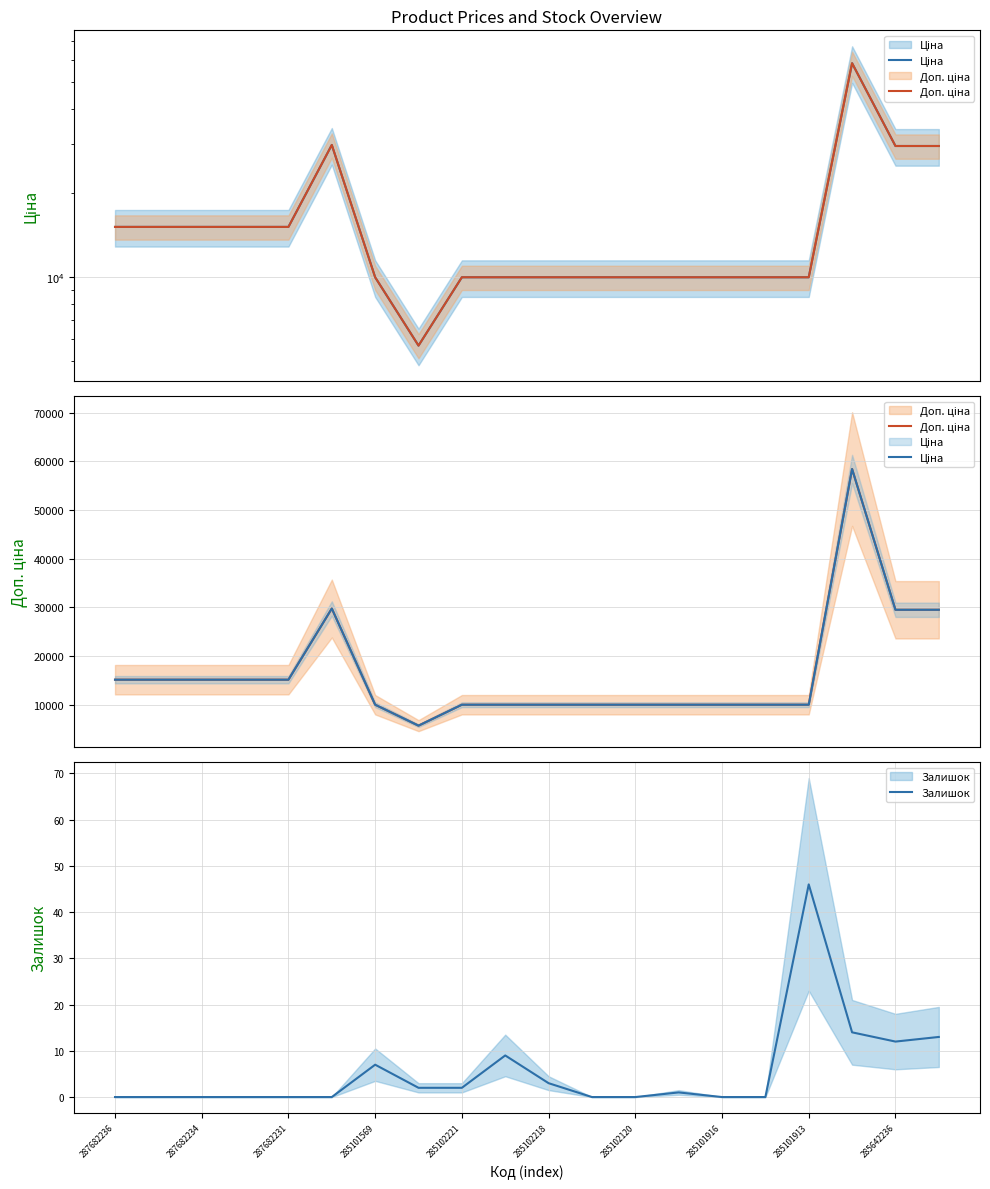

Reading left to right, list all the values displayed in this chart.

Ціна: 15120.0	15120.0	15120.0	15120.0	15120.0	29747.2	9975.0	5673.8	9975.0	9975.0	9975.0	9975.0	9975.0	9975.0	9975.0	9975.0	9975.0	58426.5	29491.5	29491.5
Доп. ціна: 15120.0	15120.0	15120.0	15120.0	15120.0	29747.2	9975.0	5673.8	9975.0	9975.0	9975.0	9975.0	9975.0	9975.0	9975.0	9975.0	9975.0	58426.5	29491.5	29491.5
Залишок: 0.0	0.0	0.0	0.0	0.0	0.0	7.0	2.0	2.0	9.0	3.0	0.0	0.0	1.0	0.0	0.0	46.0	14.0	12.0	13.0